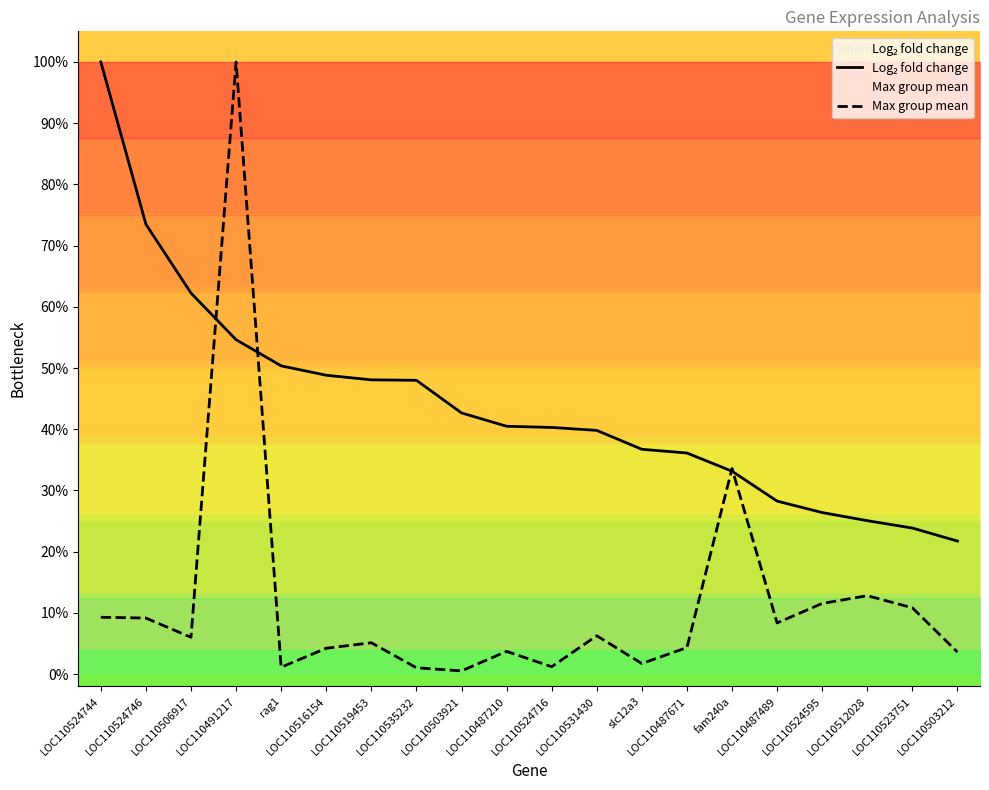

What is the minimum value for Log₂ fold change?

0.2